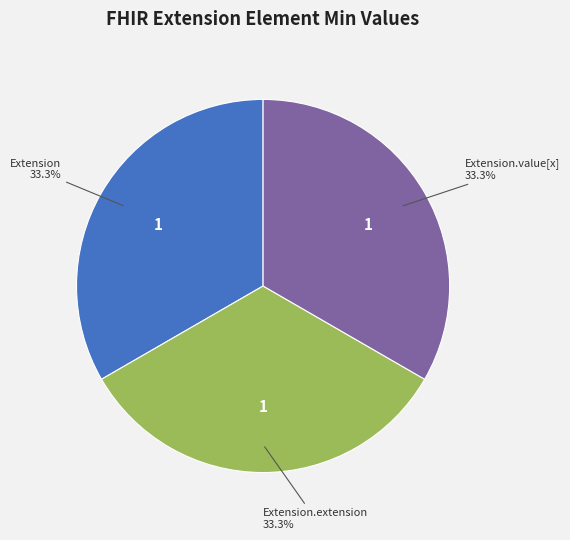

Approximately how many times larger is the value at Extension.extension compared to Extension?

1.0